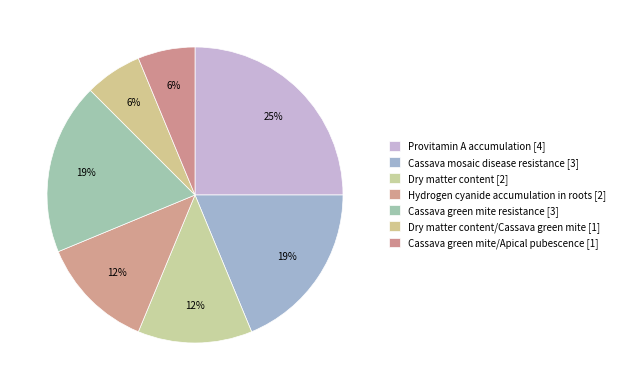

To the nearest percent, what is the average slice percentage?

14%